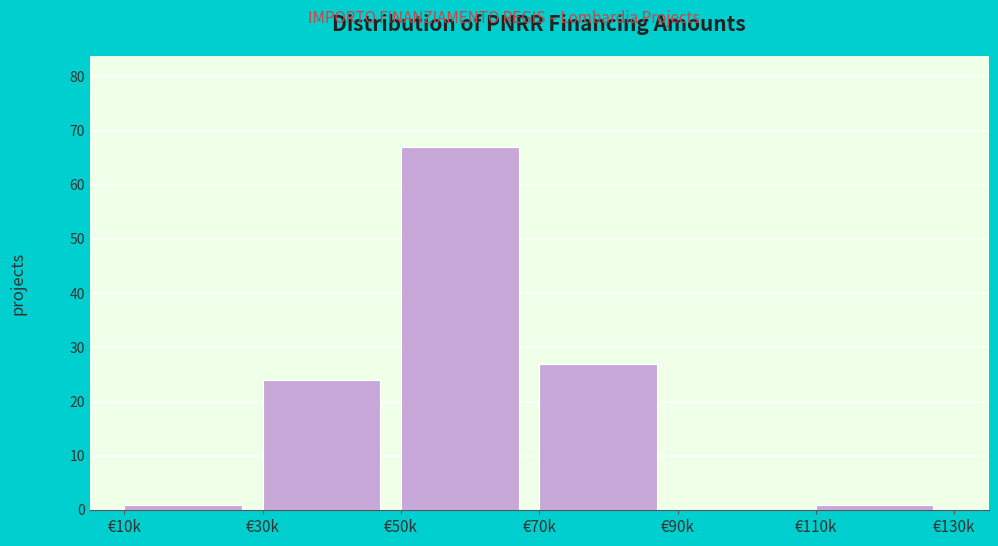

Reading left to right, extract all data points from this chart.

€10k=1	€30k=24	€50k=67	€70k=27	€90k=0	€110k=1